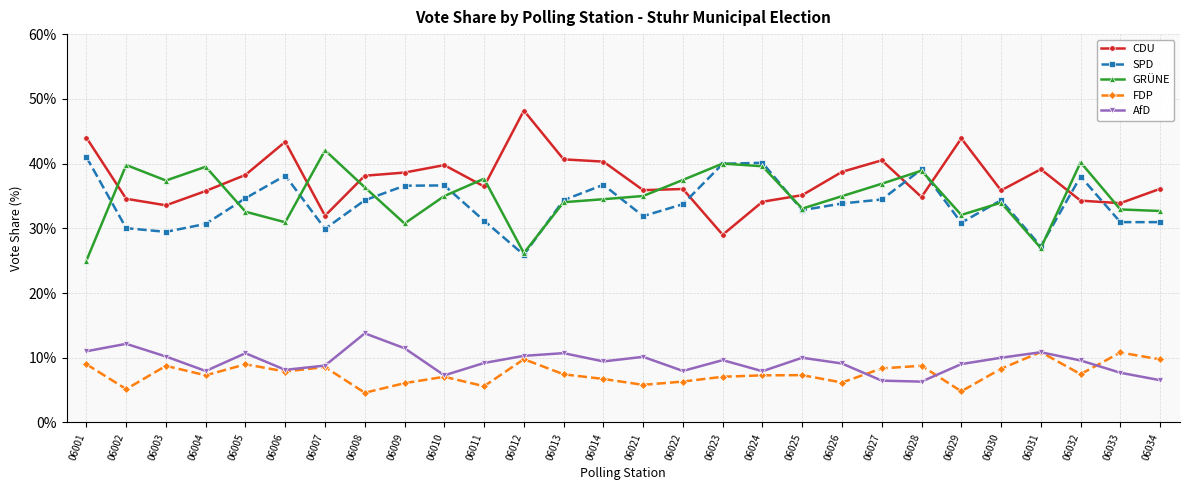

Where does the AfD series first go above 9?

06001